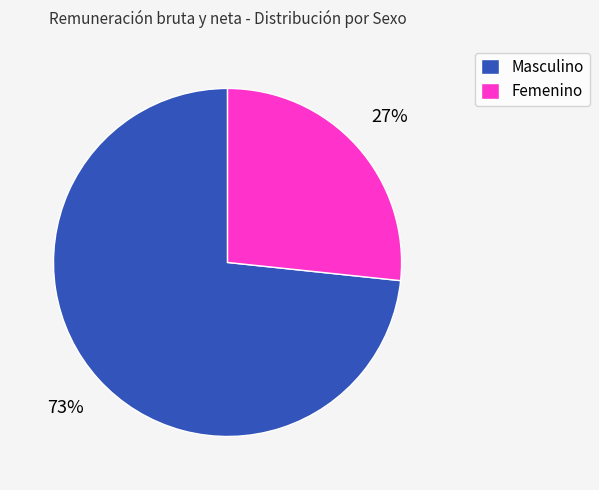

To the nearest percent, what is the combined percentage of Masculino and Femenino?

100%